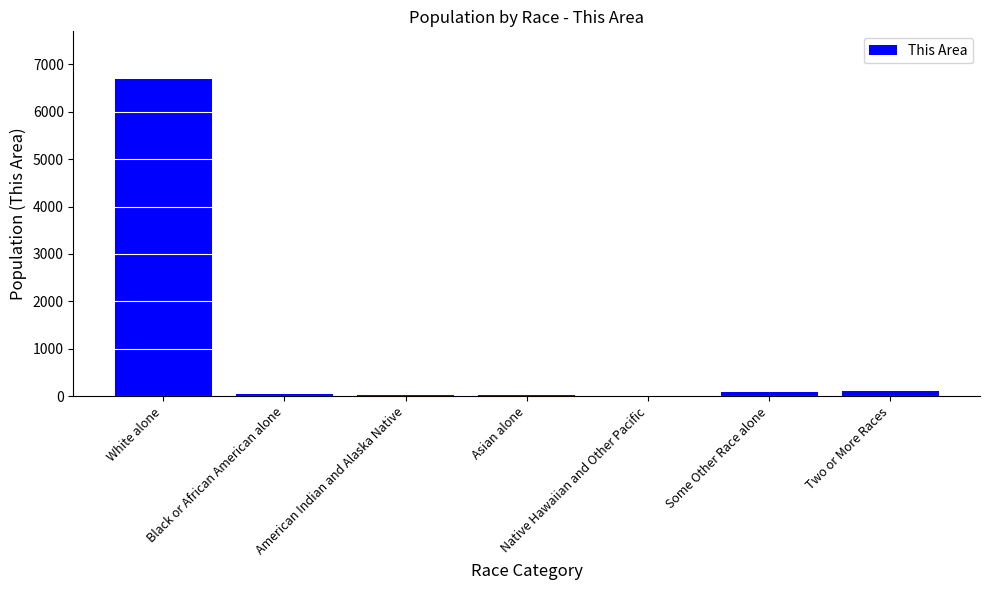

What is the maximum value shown in the chart?

6695